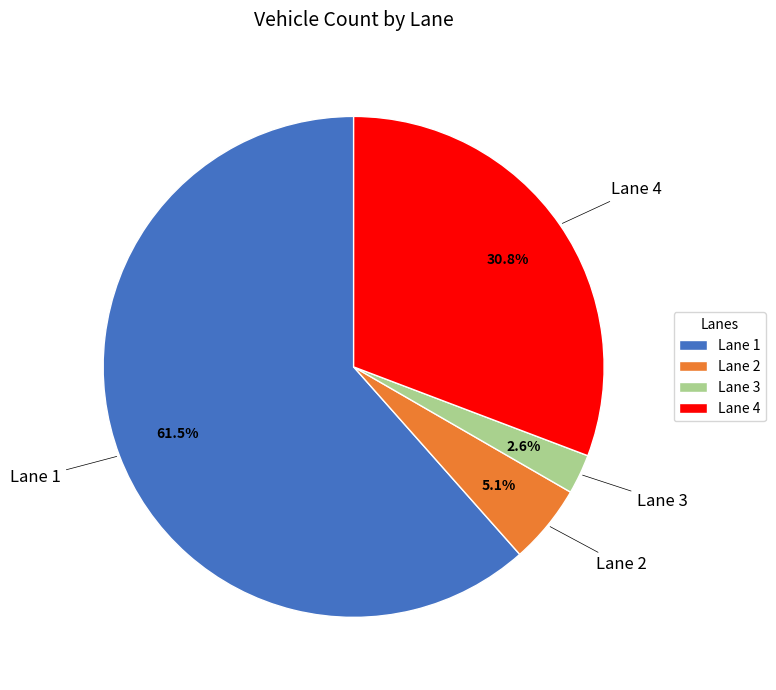

What percentage do Lane 2 and Lane 4 together represent?

35.9%